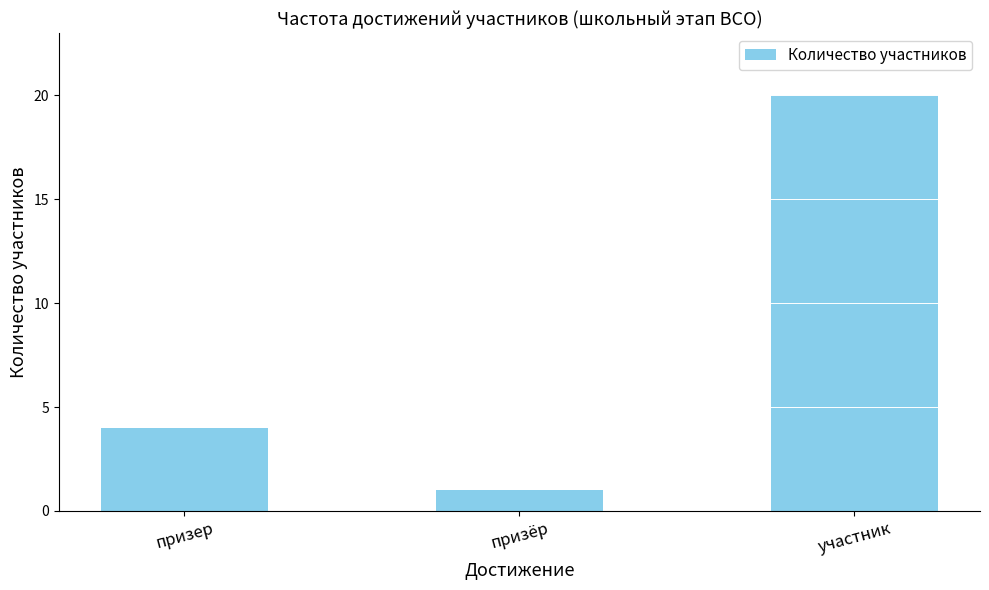

How many bars are there in total?

3